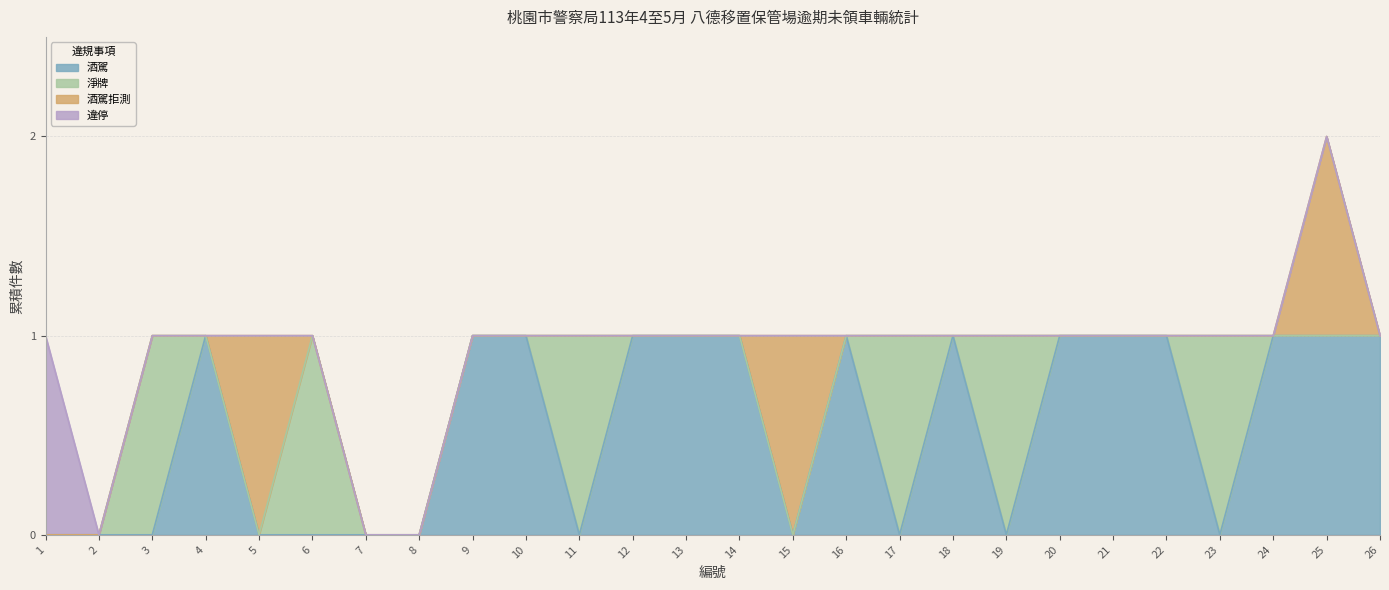

How many positive values does the 酒駕 series have?

14